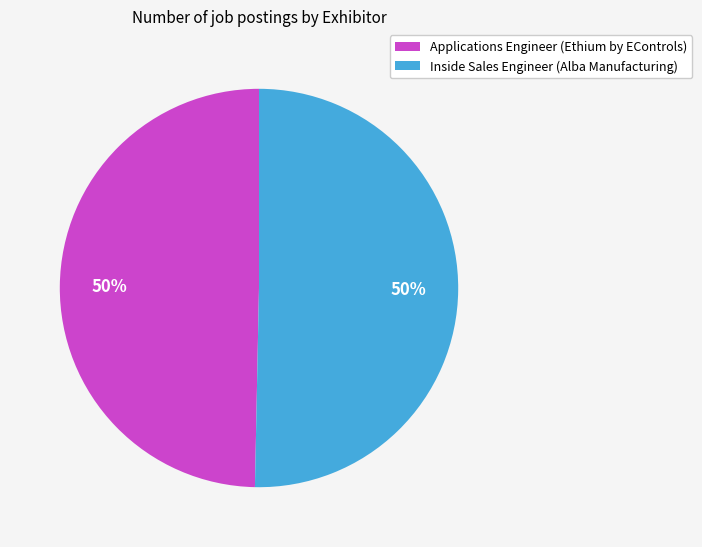

Is it true that Applications Engineer (Ethium by EControls) is 55% of the pie?

False